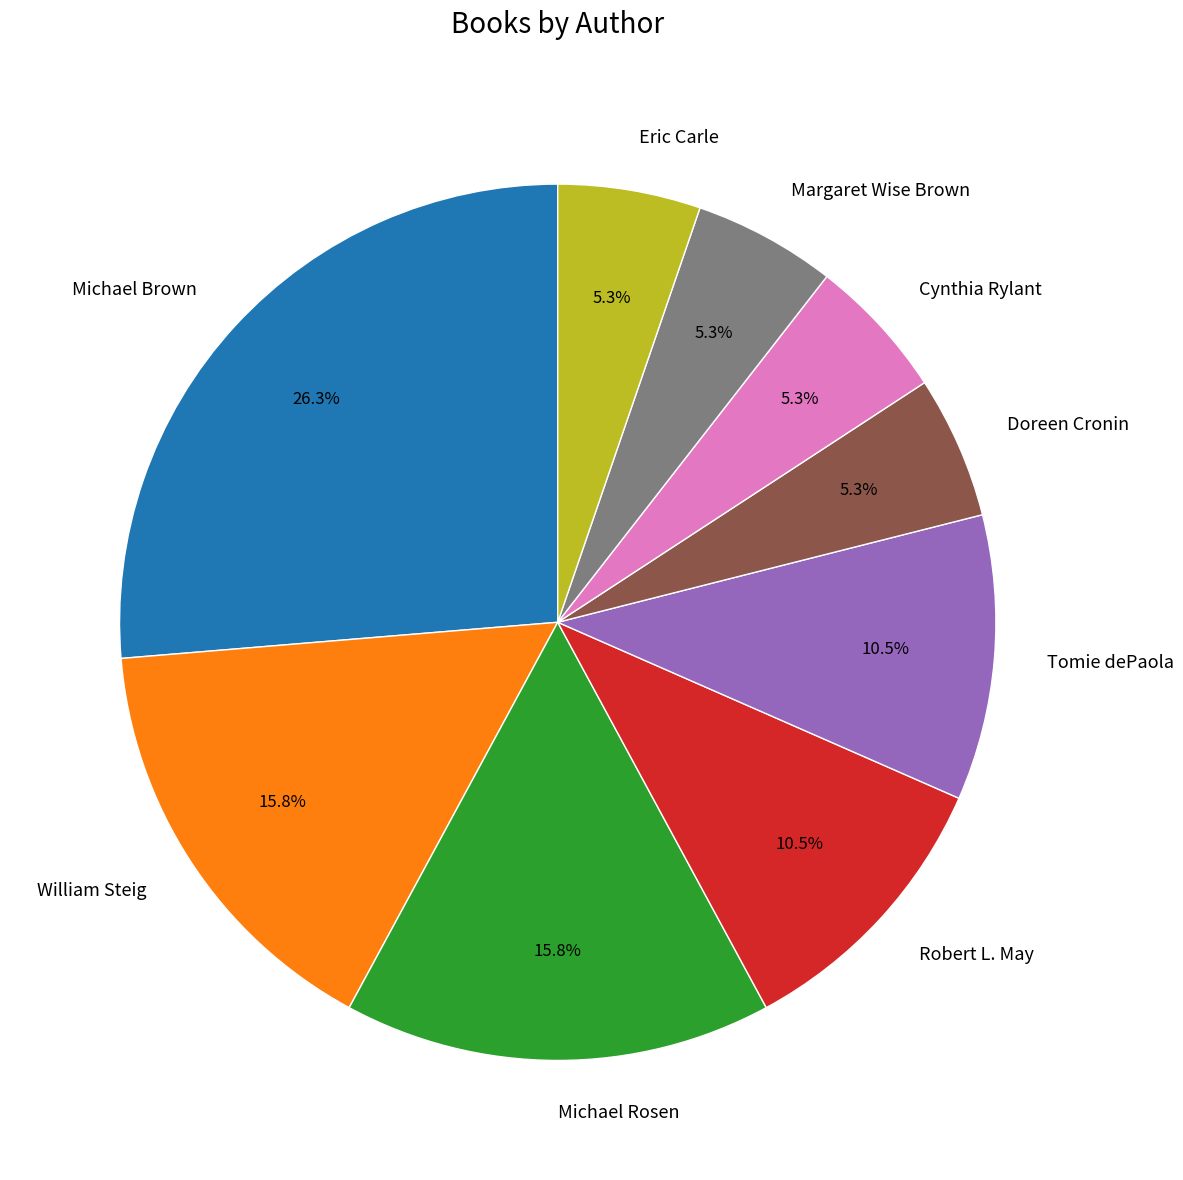

Between Cynthia Rylant and William Steig, which is larger?

William Steig